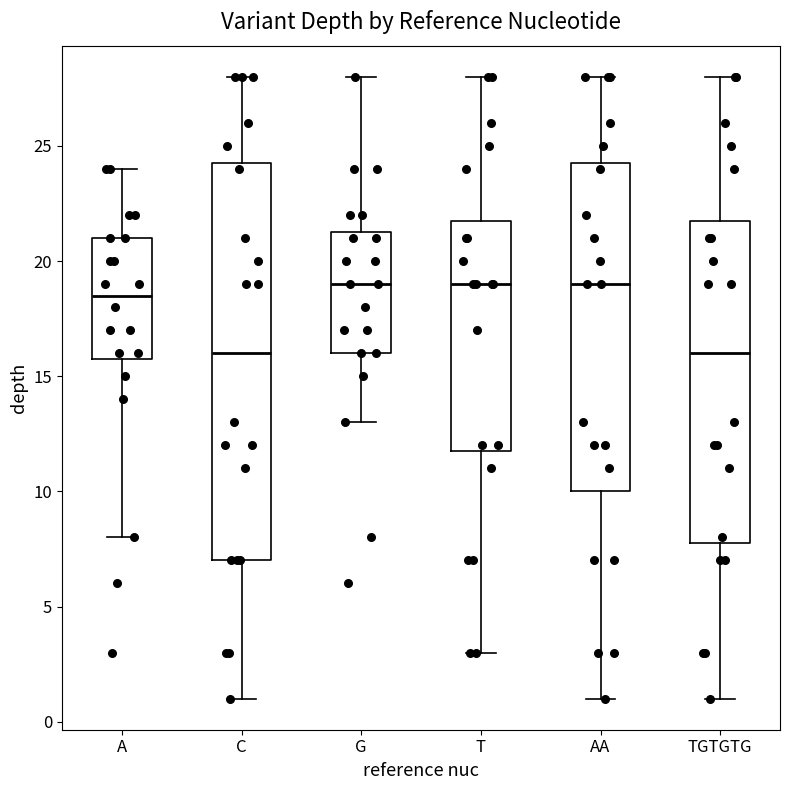

Reading left to right, transcribe this box plot: for each box, give where its median line is, the range the box spans, and where its two whiskers end, as read against the y-axis. The values are not printed on the chart, so give them approximately, as read against the axis.

A: median 18.5, box 16.0 to 21.0, whiskers 8.0 to 24.0
C: median 16.0, box 7.0 to 24.5, whiskers 1.0 to 28.0
G: median 19.0, box 16.0 to 21.5, whiskers 13.0 to 28.0
T: median 19.0, box 12.0 to 22.0, whiskers 3.0 to 28.0
AA: median 19.0, box 10.0 to 24.5, whiskers 1.0 to 28.0
TGTGTG: median 16.0, box 8.0 to 22.0, whiskers 1.0 to 28.0